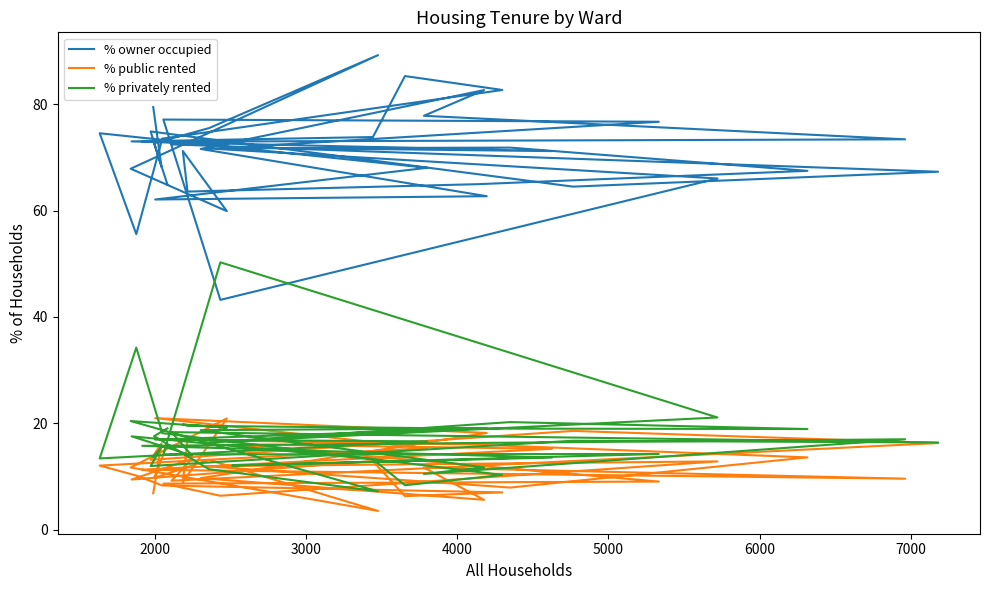

How many lines are shown in the chart?

3